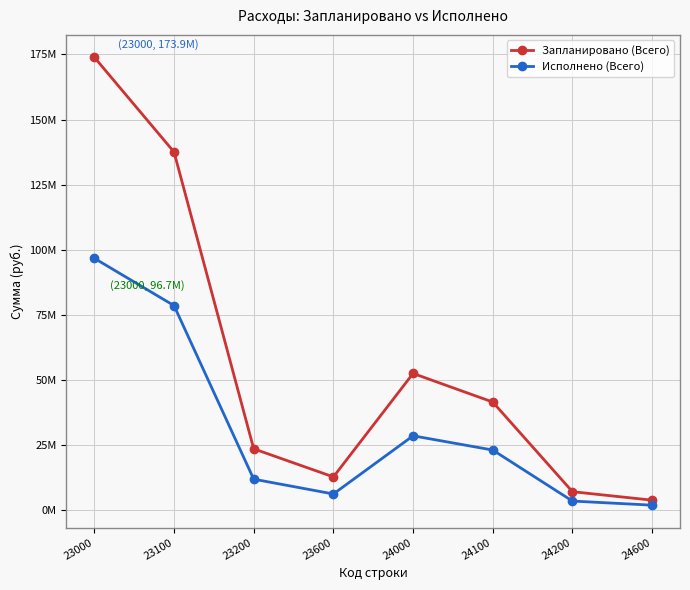

At 23200, list the series in order from largest to smallest.

Запланировано (Всего), Исполнено (Всего)